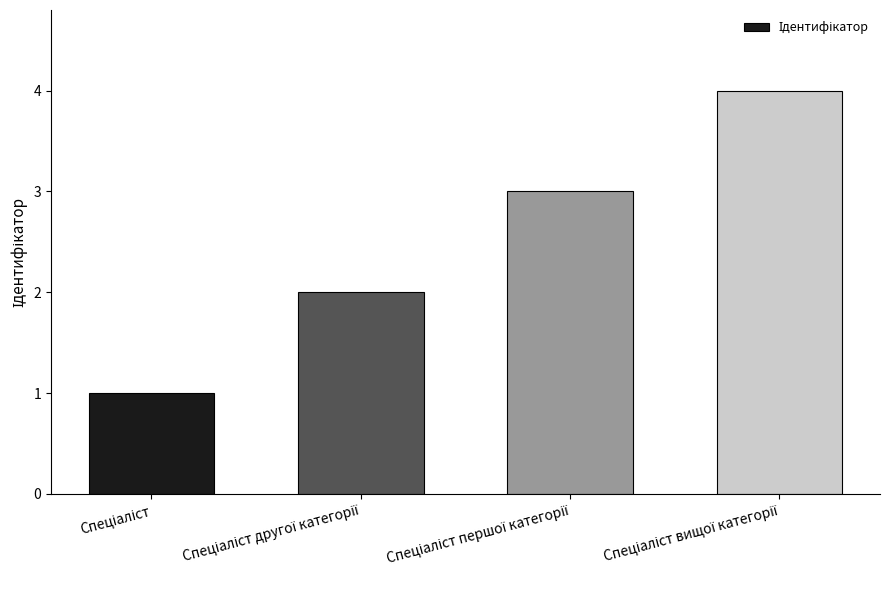

What is the sum of all values?

10